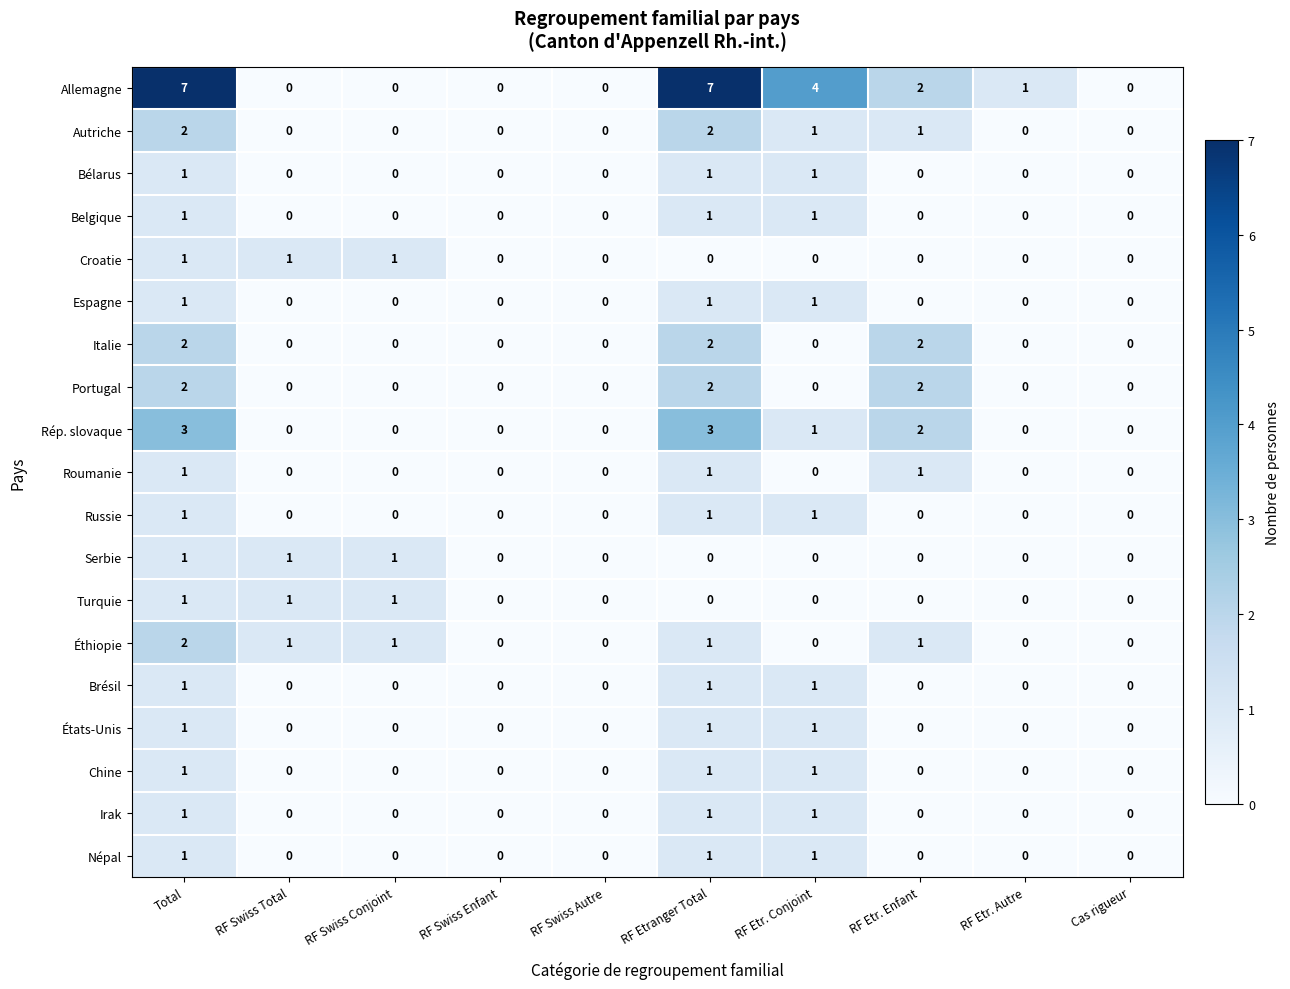

Count the Allemagne values in the range 0 to 4.

8